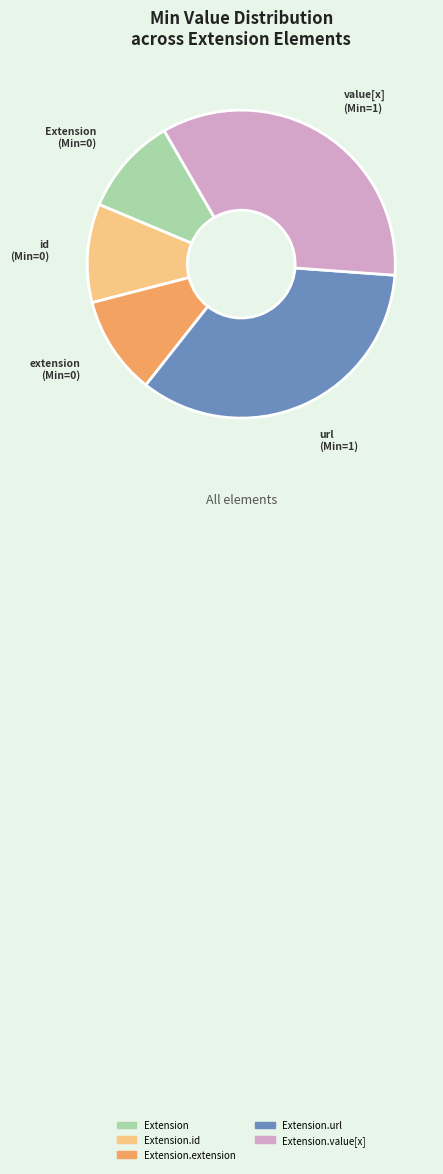

Does any single category account for the majority?

No